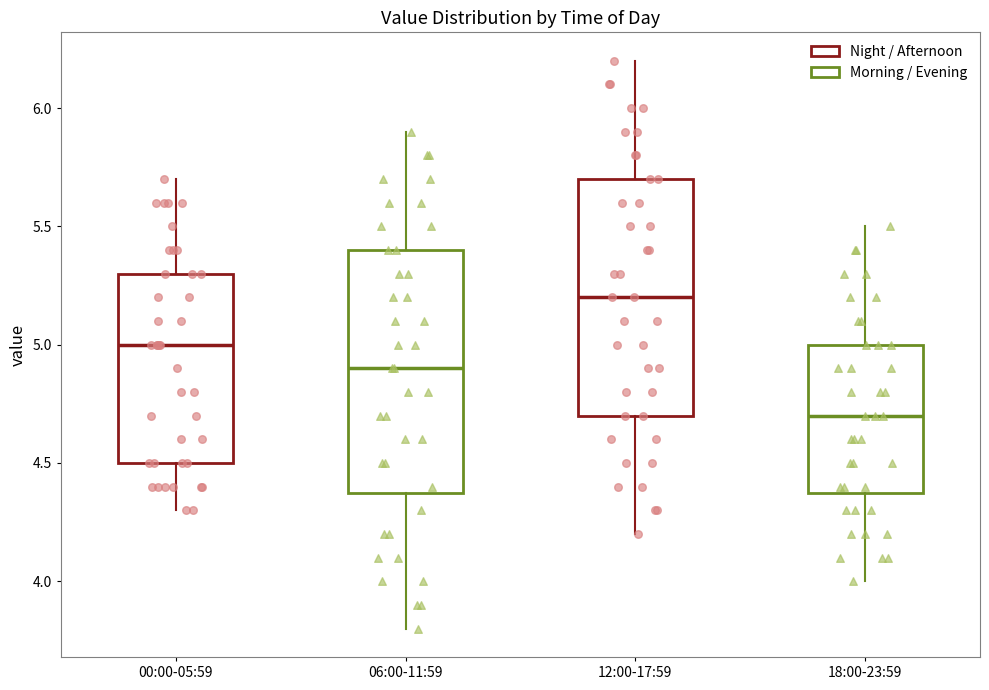

Reading left to right, transcribe this box plot: for each box, give where its median line is, the range the box spans, and where its two whiskers end, as read against the y-axis. The values are not printed on the chart, so give them approximately, as read against the axis.

00:00-05:59: median 5.0, box 4.5 to 5.3, whiskers 4.3 to 5.7
06:00-11:59: median 4.9, box 4.4 to 5.4, whiskers 3.8 to 5.9
12:00-17:59: median 5.2, box 4.7 to 5.7, whiskers 4.2 to 6.2
18:00-23:59: median 4.7, box 4.4 to 5.0, whiskers 4.0 to 5.5